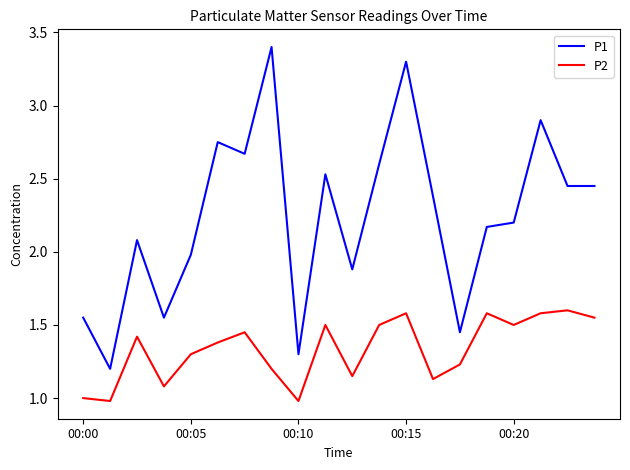

True or false: P2 and P1 intersect in this chart.

False